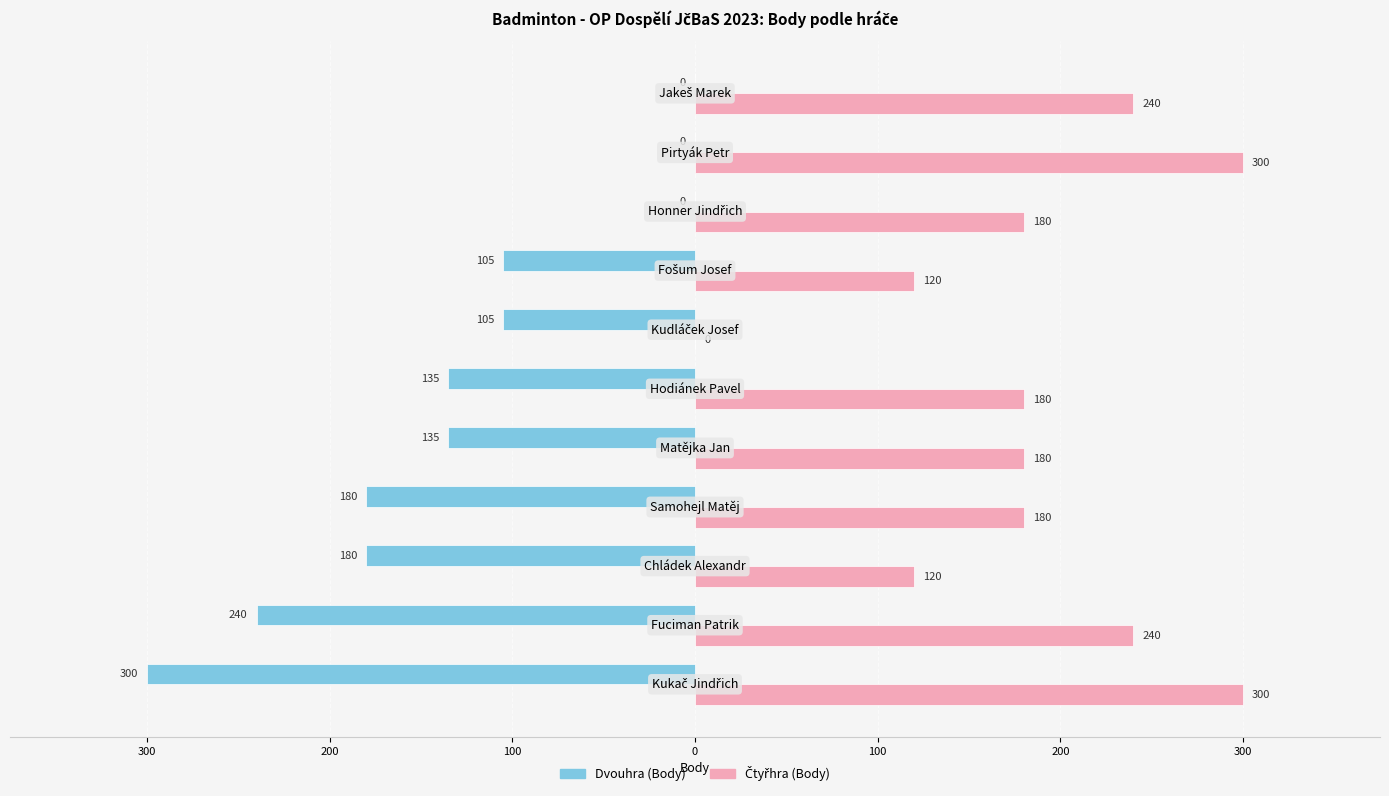

How many values in the Čtyřhra (Body) series exceed 180?

4